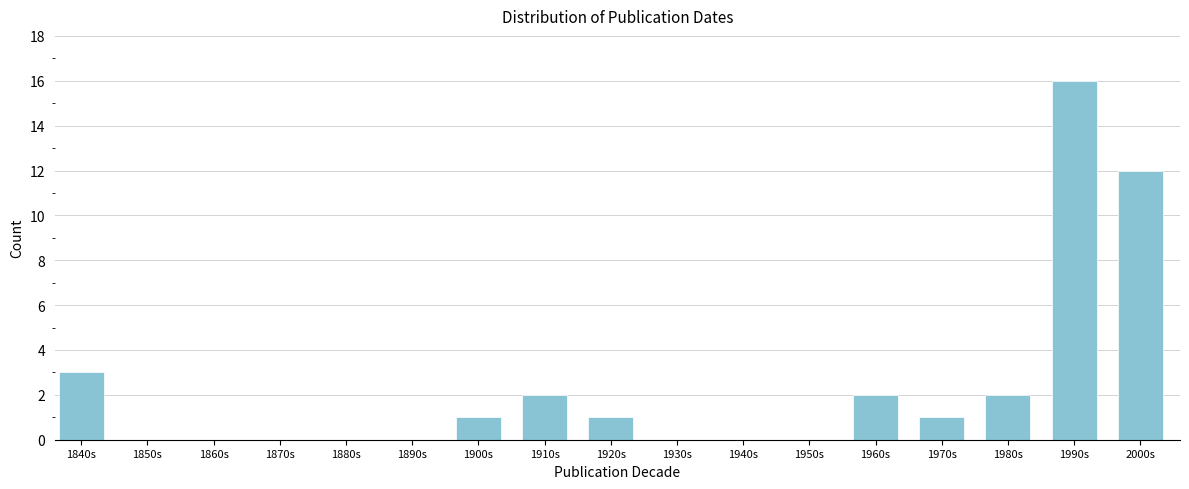

Reading left to right, extract all data points from this chart.

1840s=3	1850s=0	1860s=0	1870s=0	1880s=0	1890s=0	1900s=1	1910s=2	1920s=1	1930s=0	1940s=0	1950s=0	1960s=2	1970s=1	1980s=2	1990s=16	2000s=12